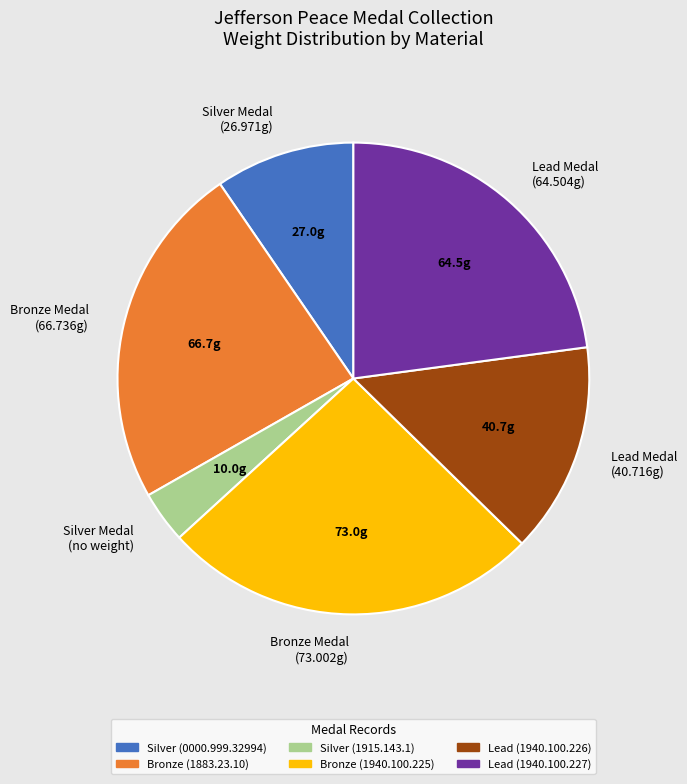

How many slices are in this pie chart?

6